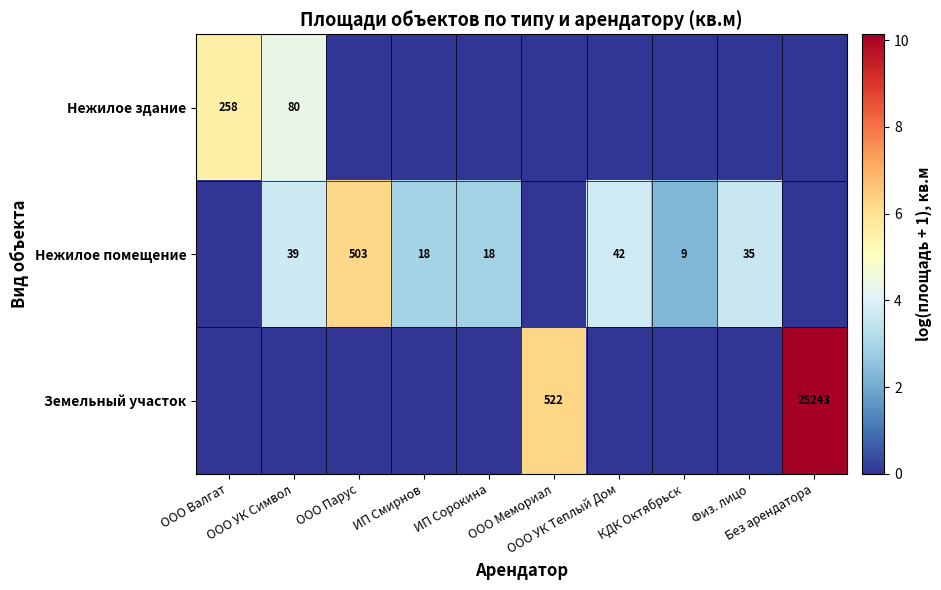

Where is Нежилое здание nearest to the value 2?

ООО Парус